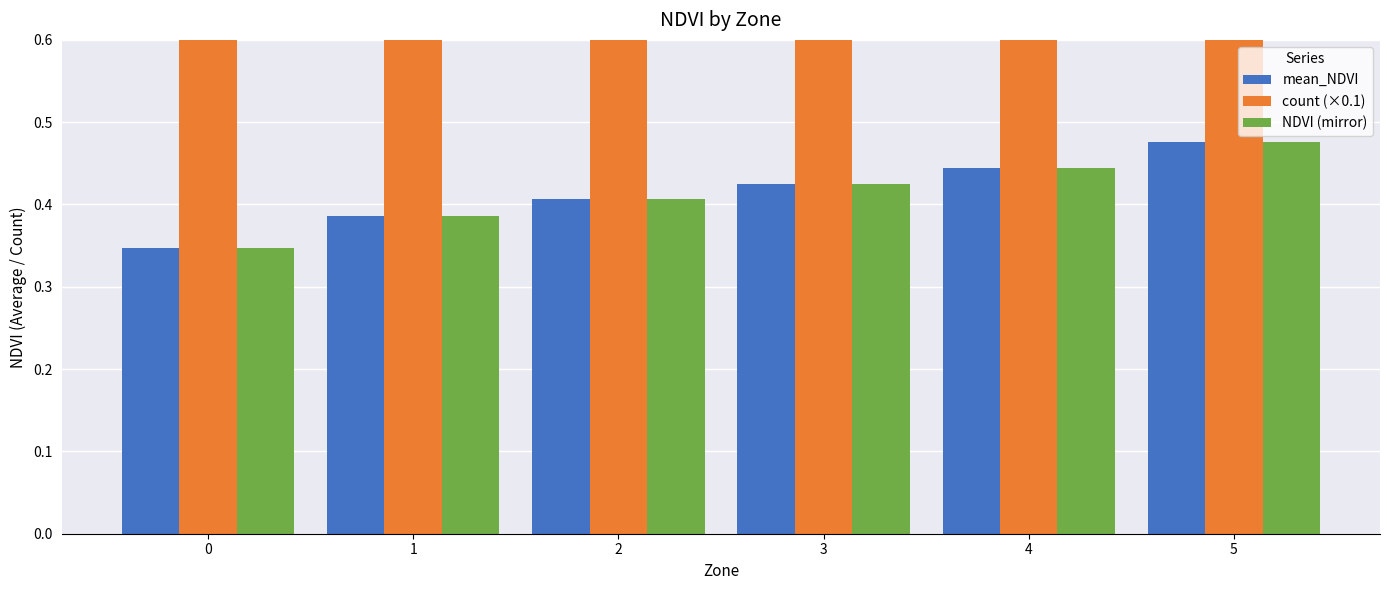

Does the chart contain any negative values?

No